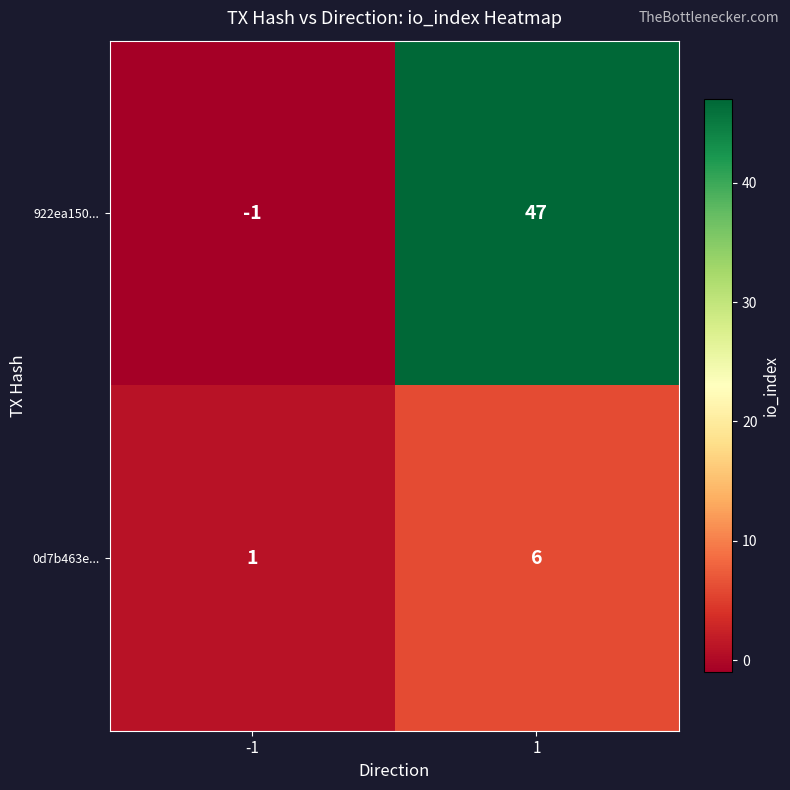

Is it true that 0d7b463e... equals 3 at 1?

False